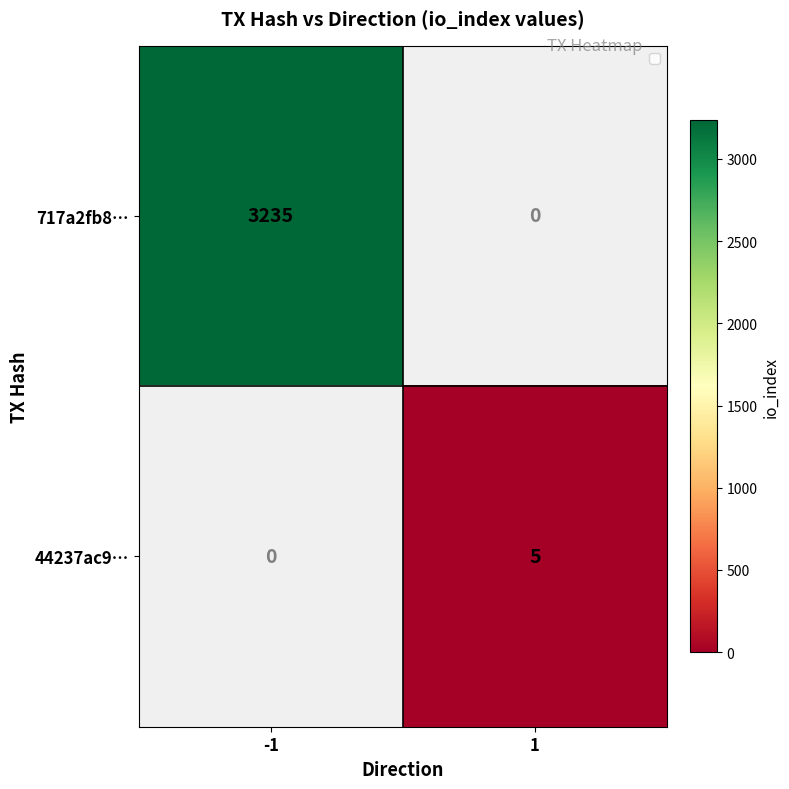

The value of 717a2fb8… at 1 is 0. True or false?

True